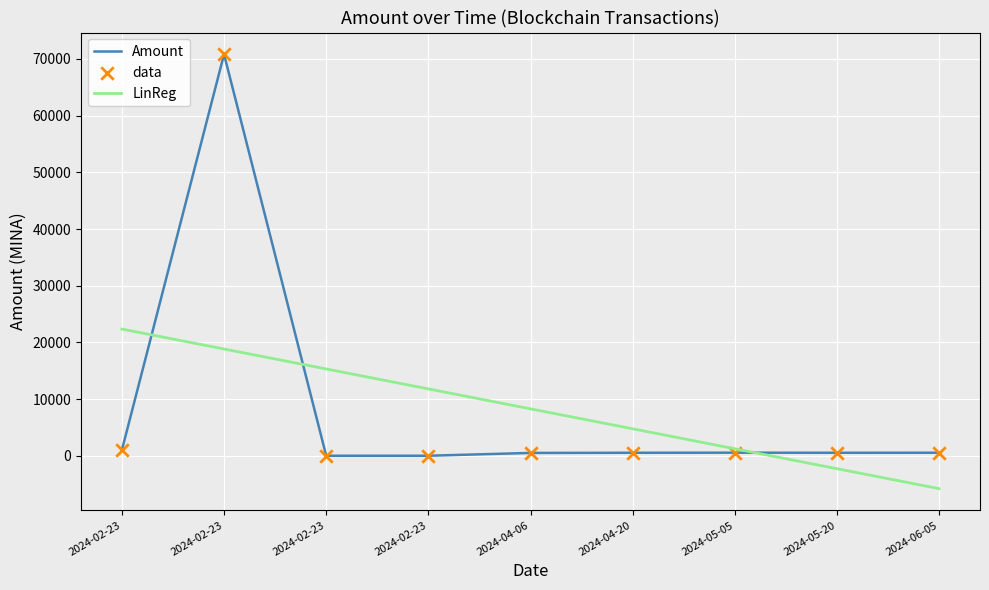

Which has a higher value, 2024-02-23 or 2024-02-23?

2024-02-23